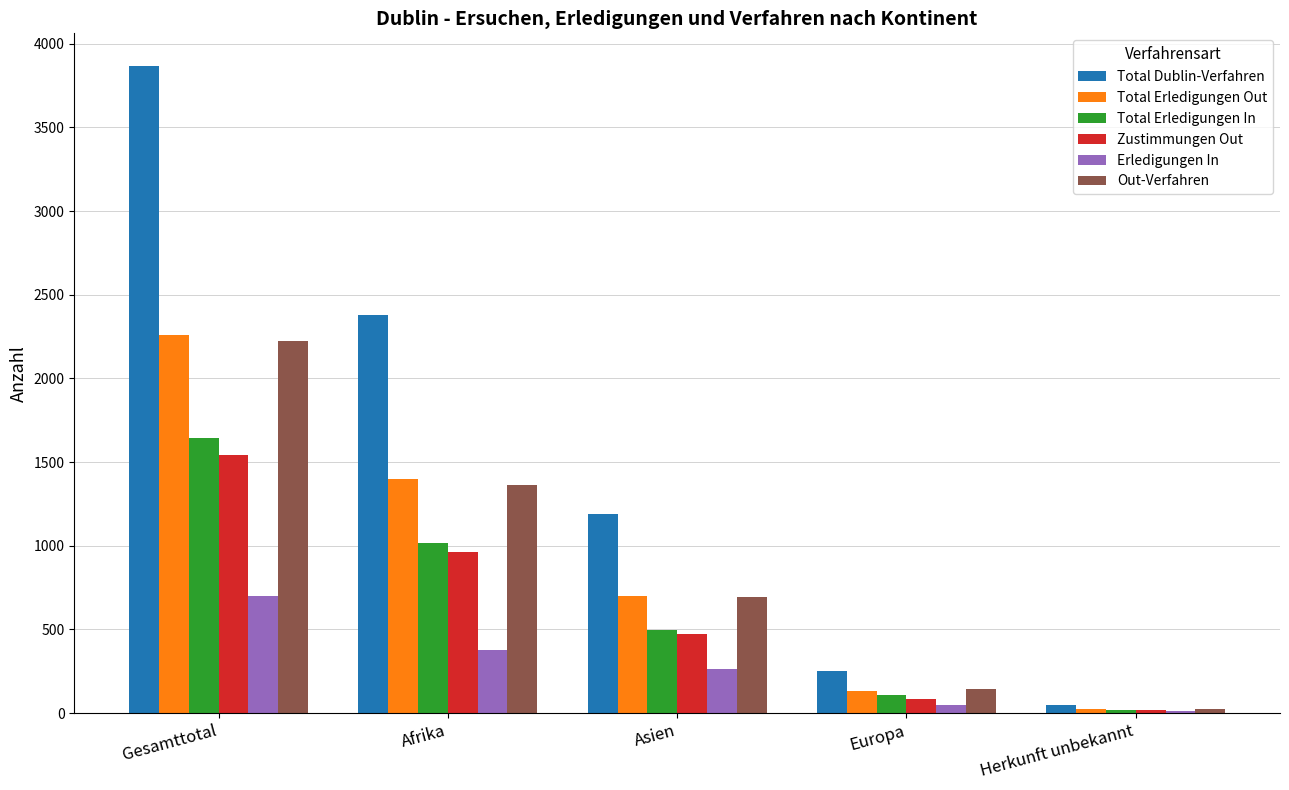

Reading left to right, transcribe all the data shown in this chart.

Total Dublin-Verfahren: 3869	2379	1187	251	46
Total Erledigungen Out: 2261	1399	698	131	27
Total Erledigungen In: 1643	1015	497	110	20
Zustimmungen Out: 1544	965	473	83	20
Erledigungen In: 699	376	262	46	15
Out-Verfahren: 2225	1362	691	141	26